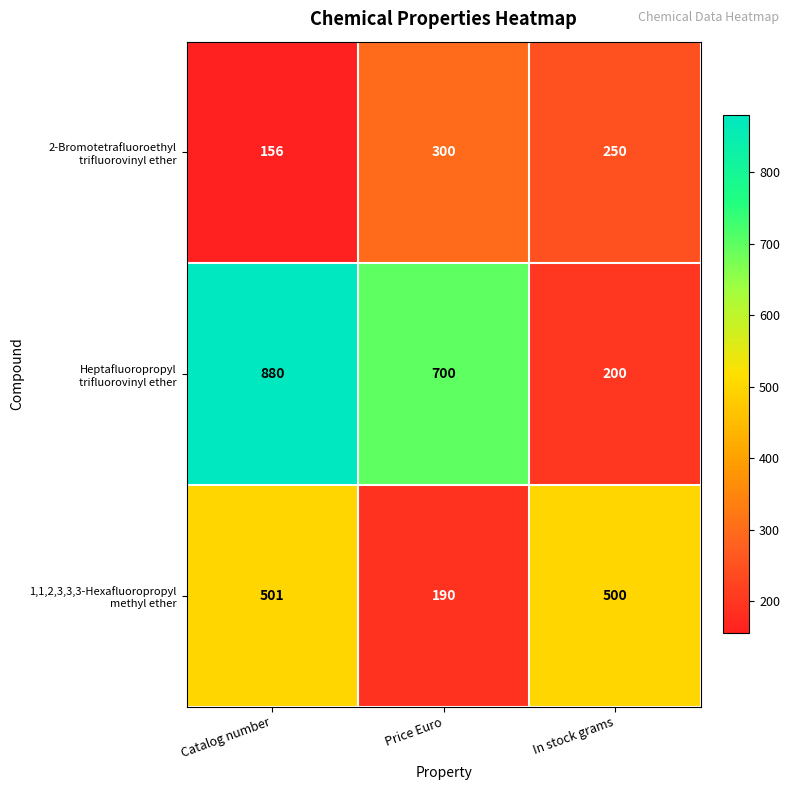

What is the smallest value displayed?

156